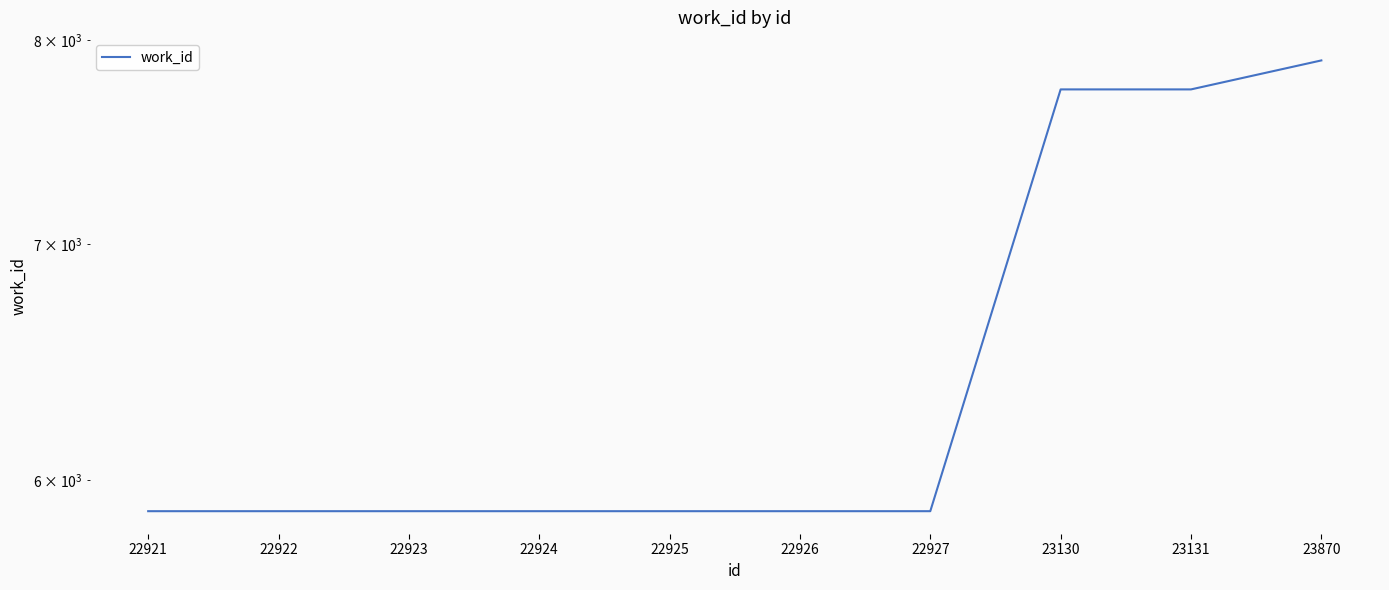

How many series are shown in this chart?

1